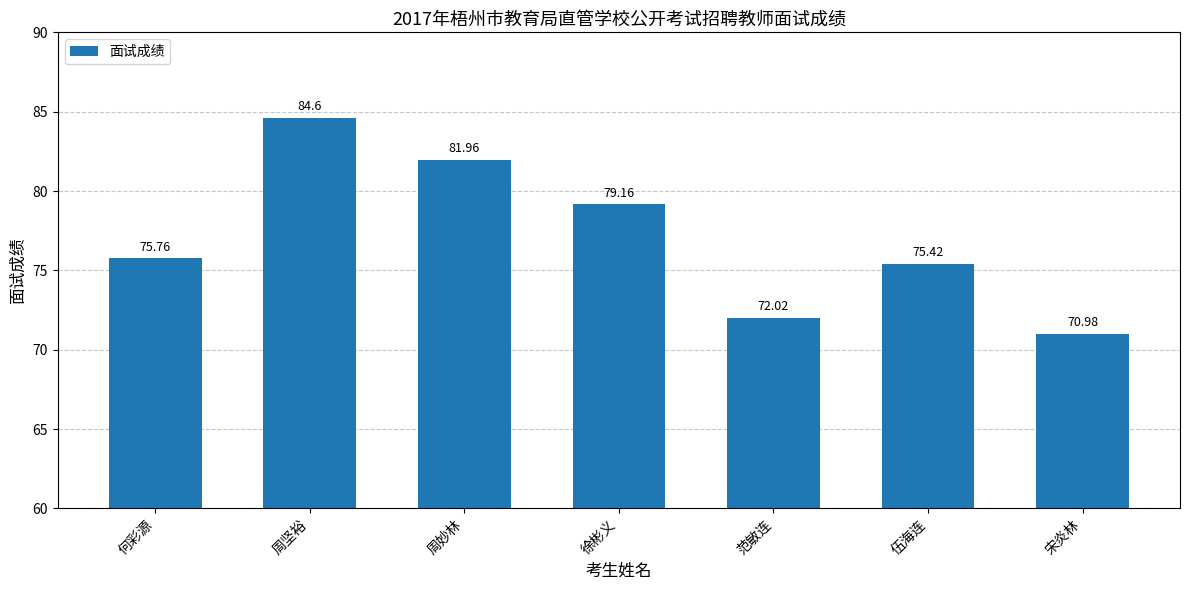

What is the sum of the values at 周妙林 and 周坚裕?

166.6